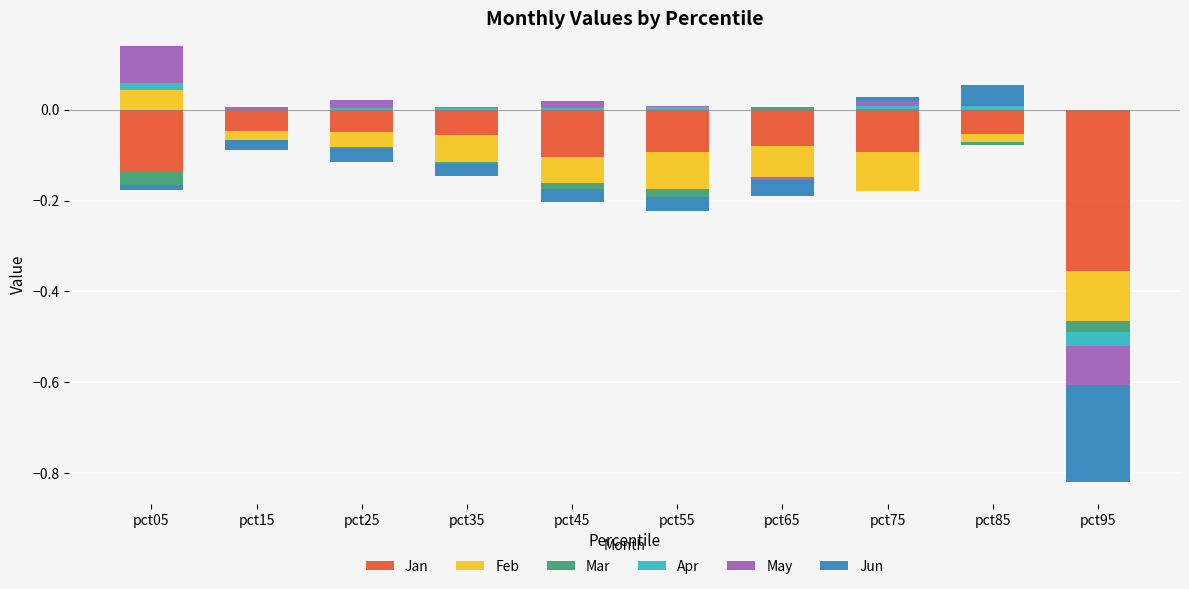

Rank the series by their maximum value, from lowest to highest.

Jan, Mar, Apr, Feb, Jun, May